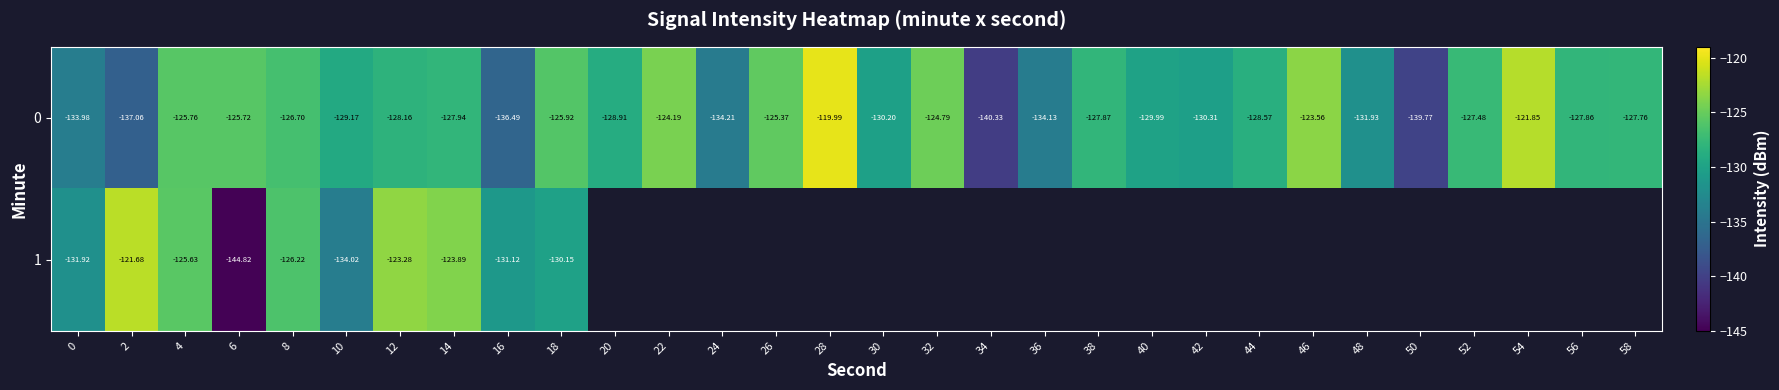

Which series changed the most between 4 and 14?

0